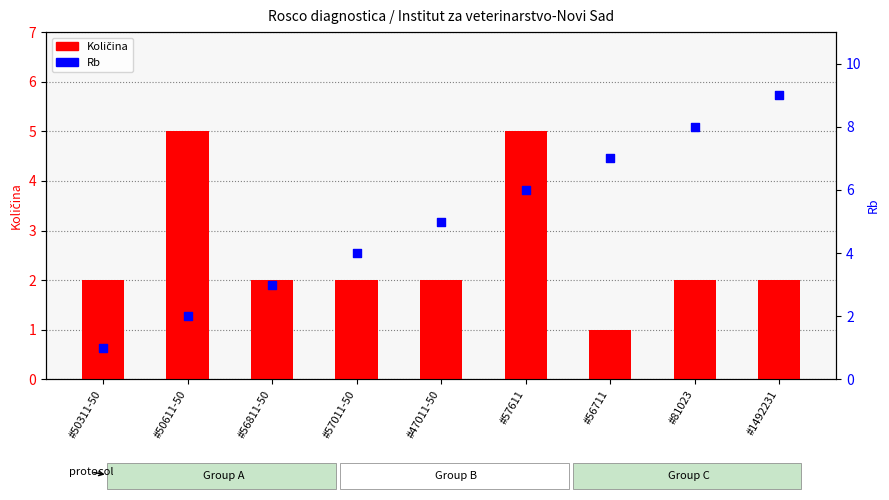

Which series has the largest total across all categories?

Rb